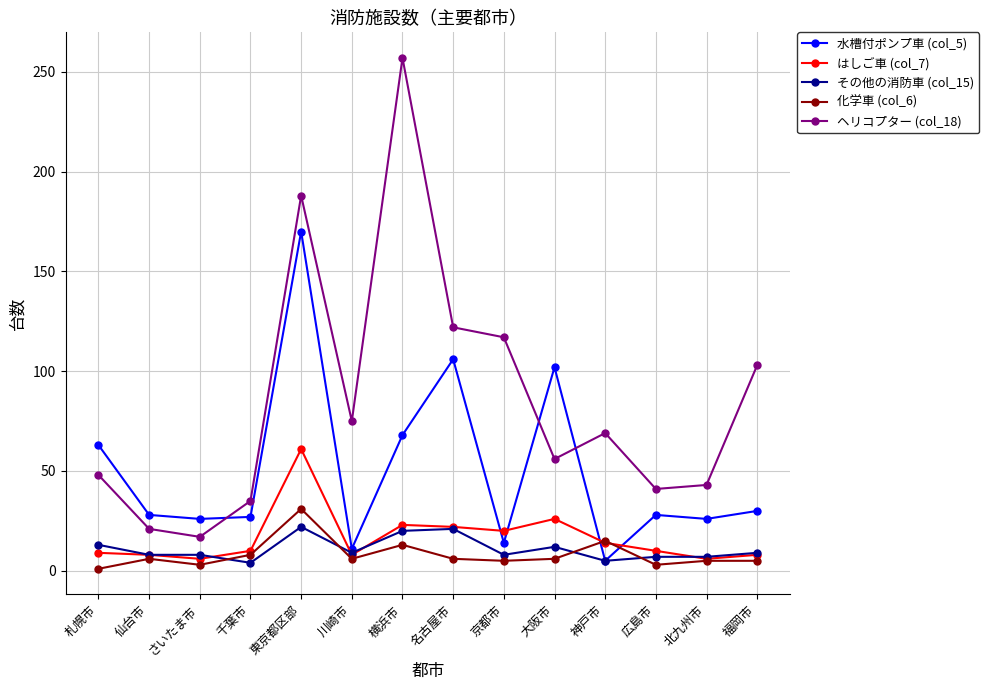

What are all the series names shown in the legend?

水槽付ポンプ車 (col_5), はしご車 (col_7), その他の消防車 (col_15), 化学車 (col_6), ヘリコプター (col_18)